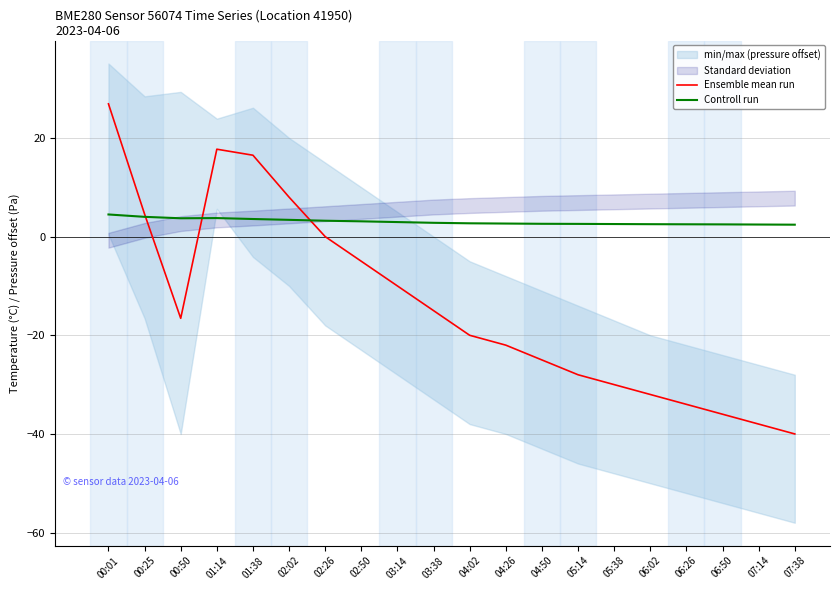

Which series has the largest total across all categories?

Controll run